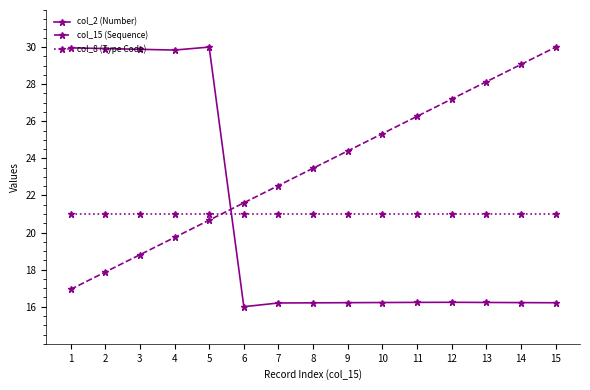

At how many categories does at least one series exceed 17?

15